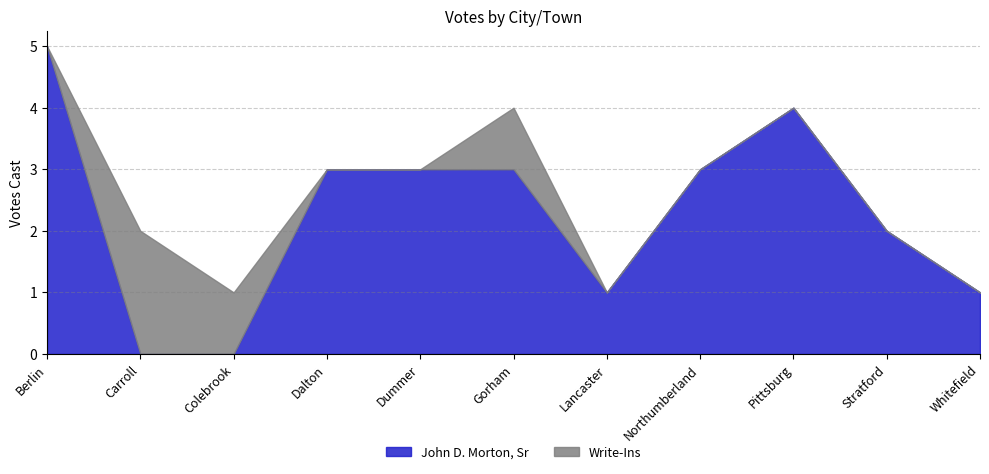

At Gorham, list the series in order from largest to smallest.

John D. Morton, Sr, Write-Ins